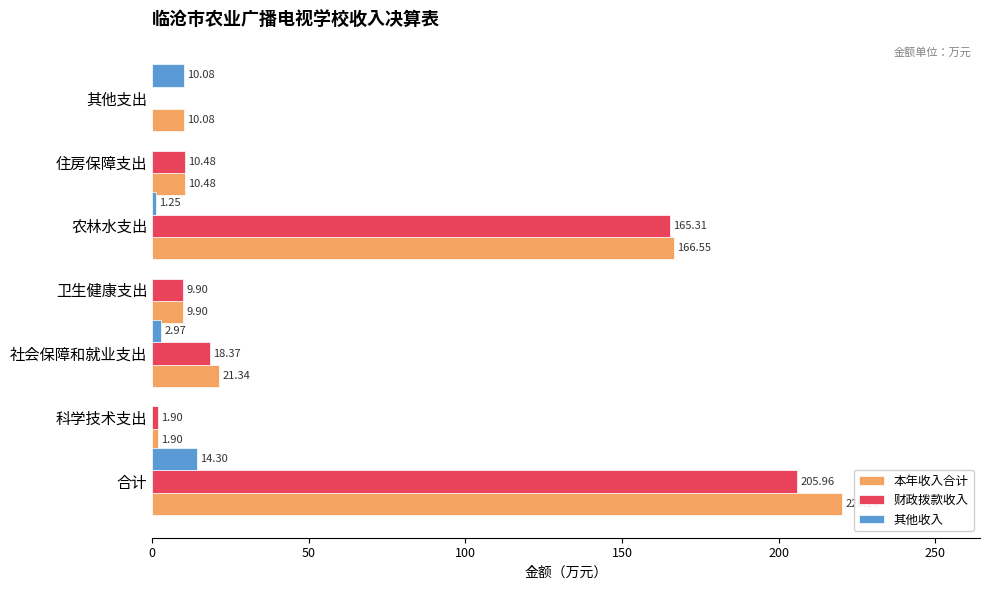

What is the maximum value shown in the chart?

220.3